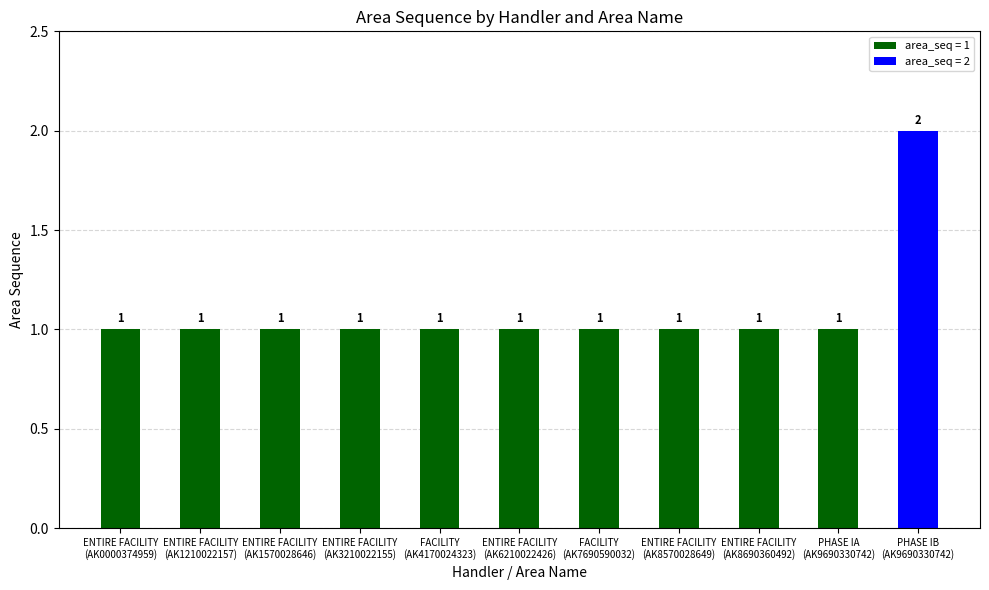

Count the number of data series in this chart.

1